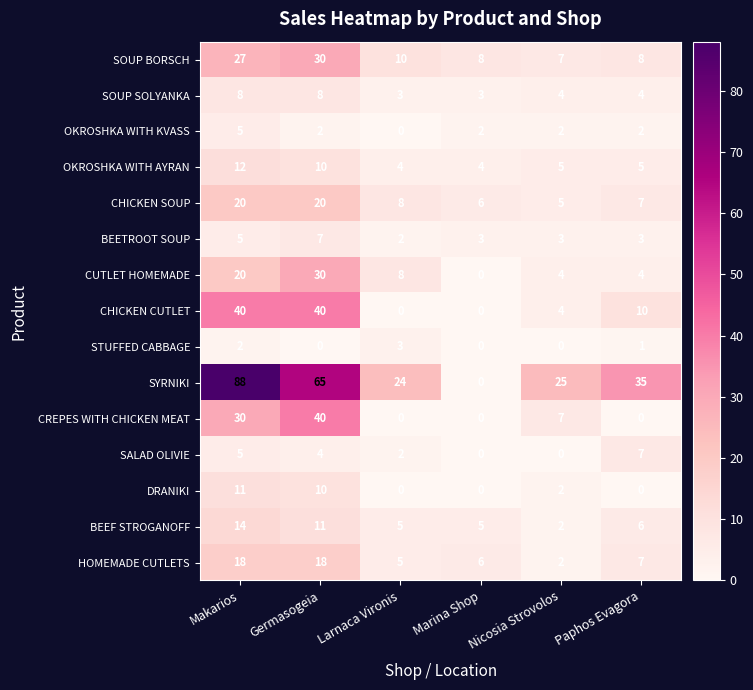

Which series has the widest spread of values?

SYRNIKI